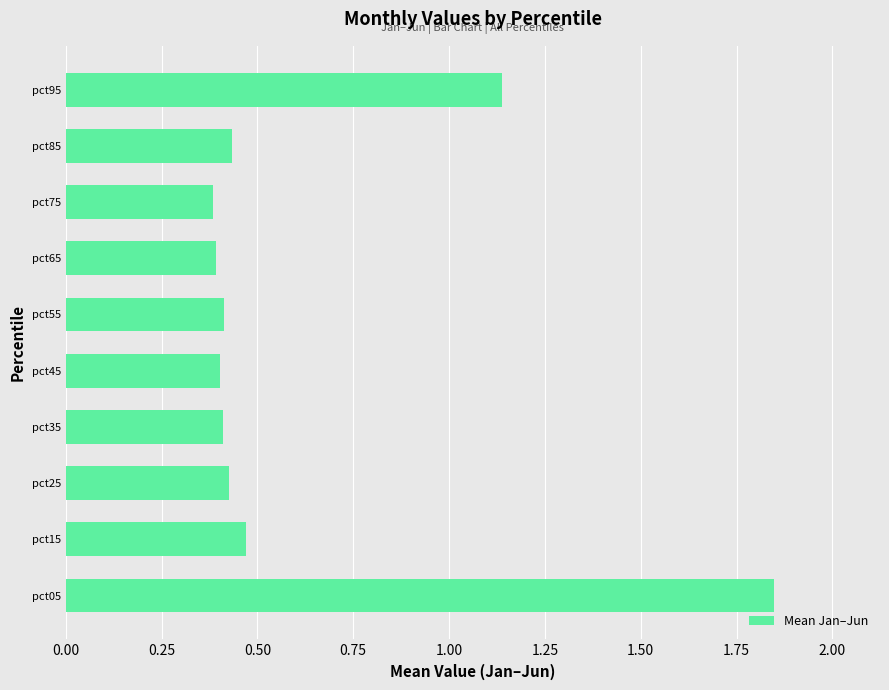

Which label corresponds to the largest value in the chart?

pct05